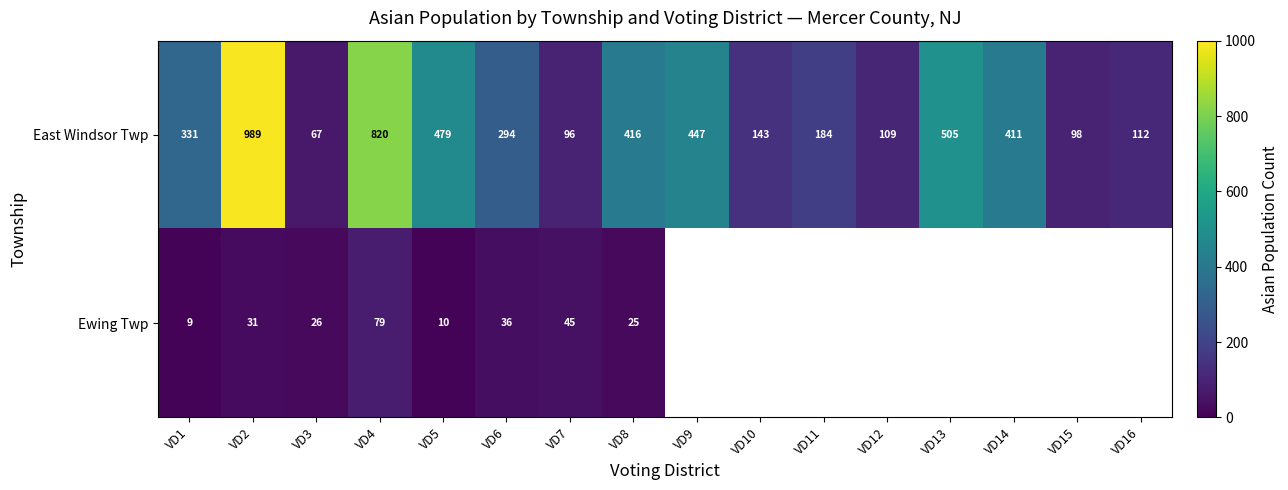

The value of Ewing Twp at VD6 is 56. True or false?

False